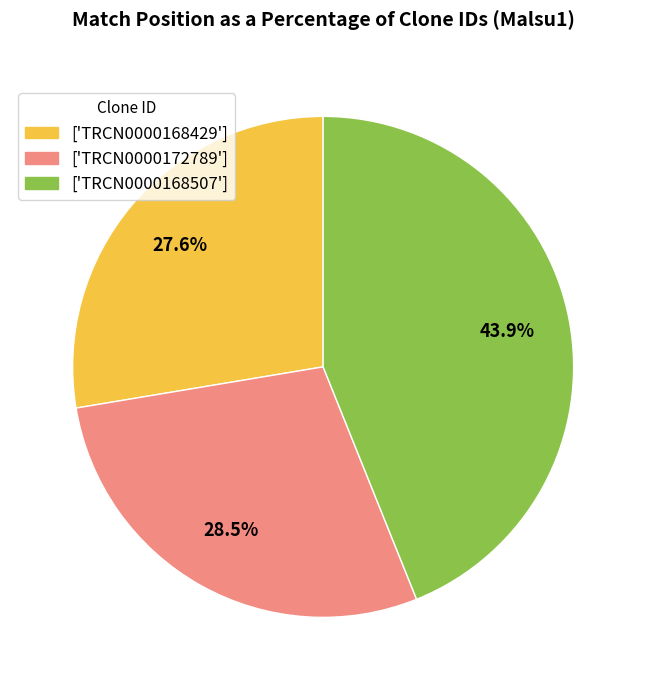

What portion of the pie excludes ['TRCN0000172789']?

71.5%